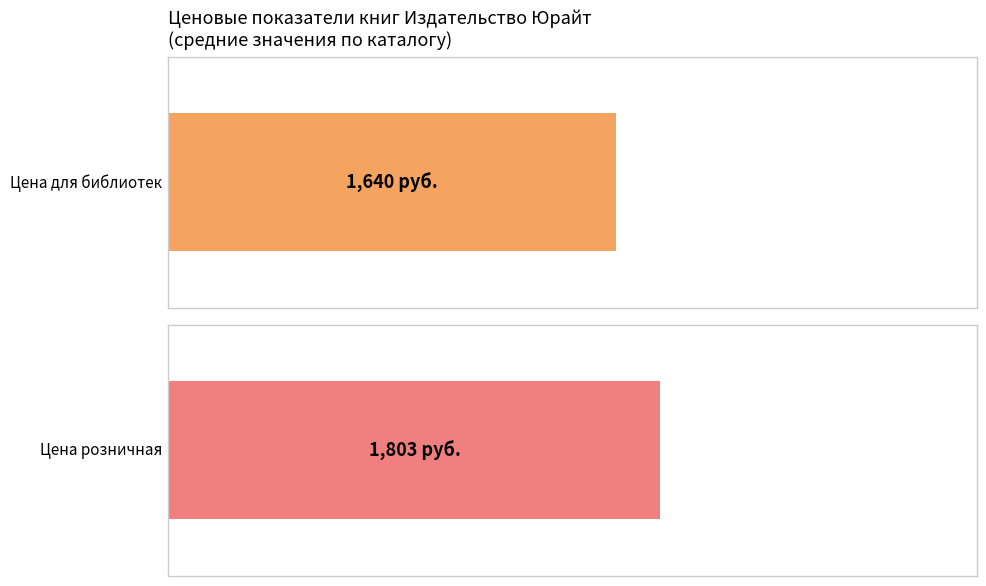

Is the value of Цена розничная at 542974 greater than the value of Цена для библиотек at 542976?

Yes